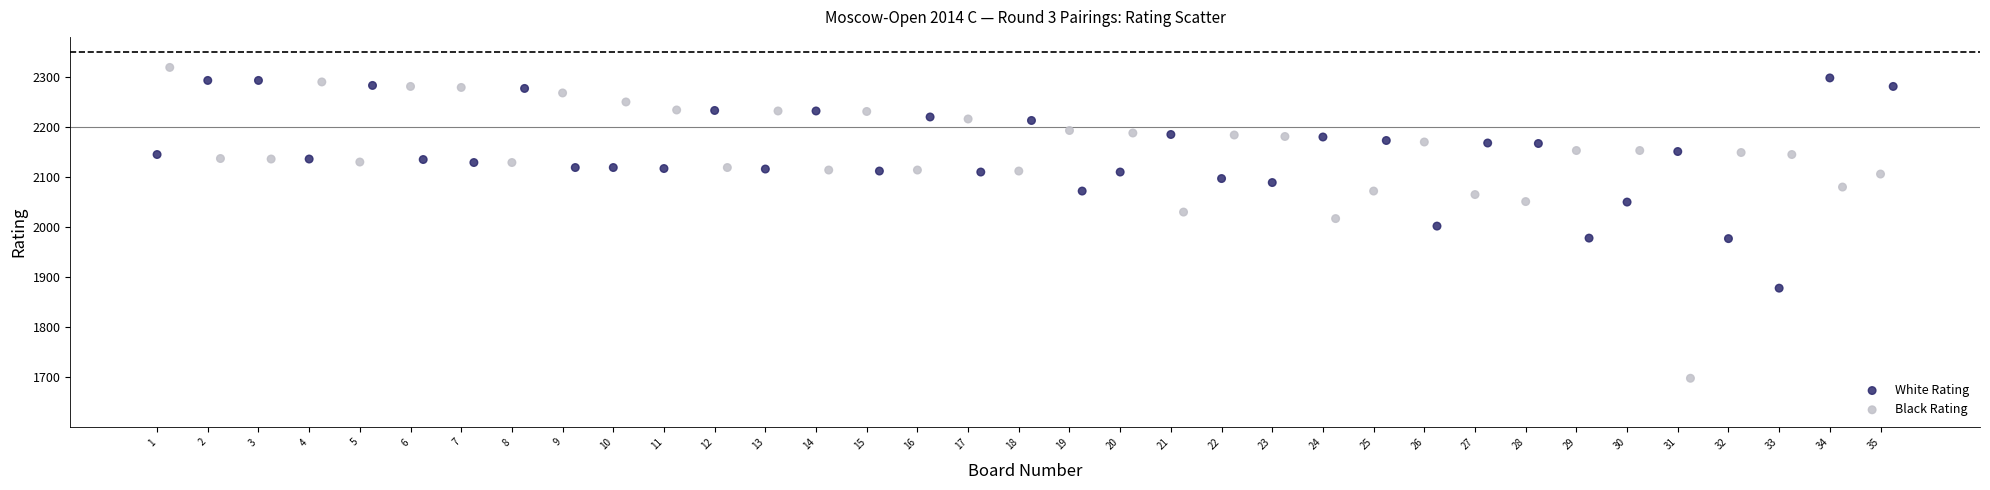

Which series contains the lowest Y value?

Black Rating